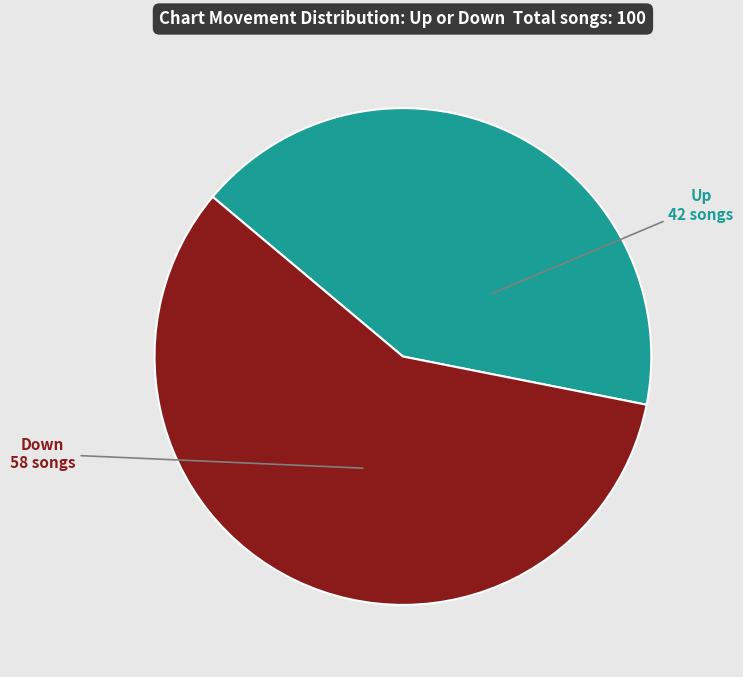

How many slices are in this pie chart?

2